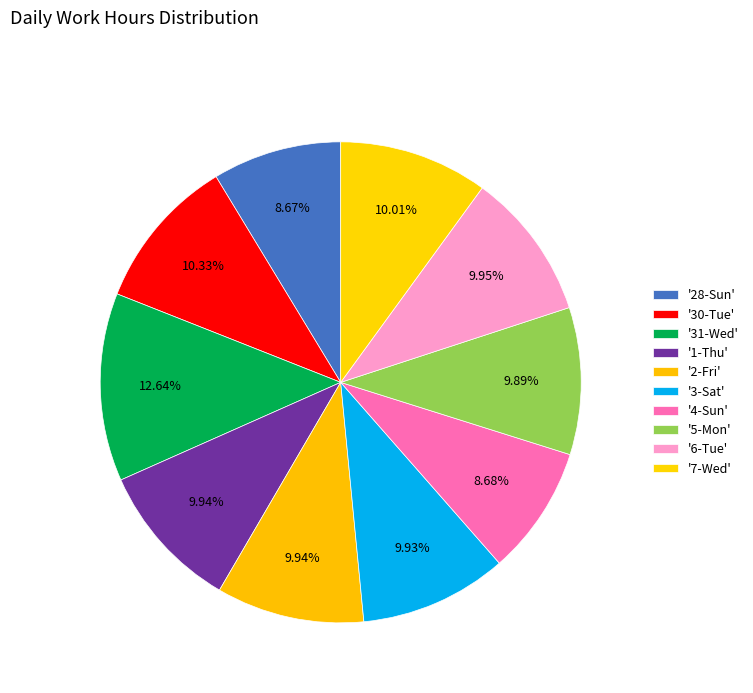

How many segments does this pie chart have?

10